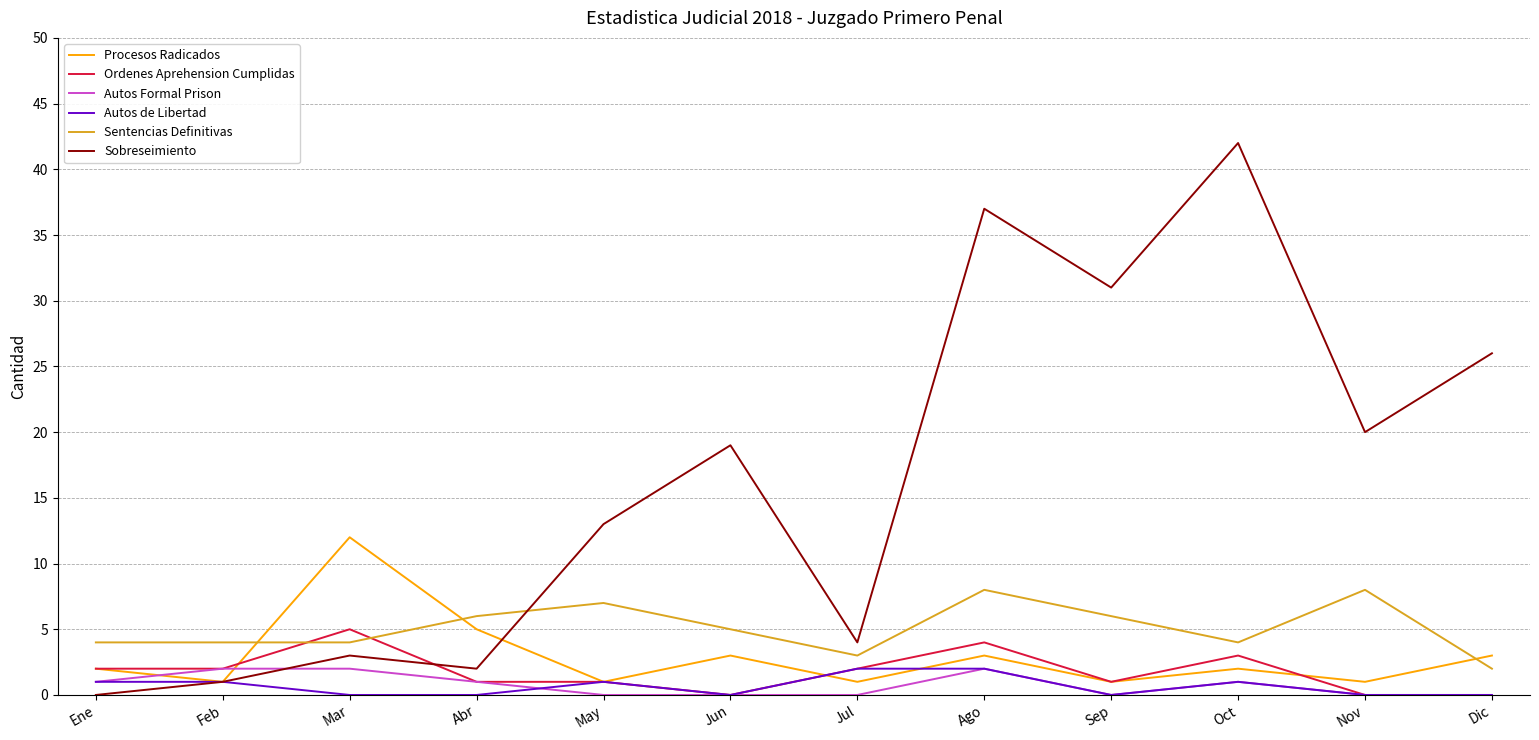

What is the difference between the Sobreseimiento values at Oct and Ago?

5